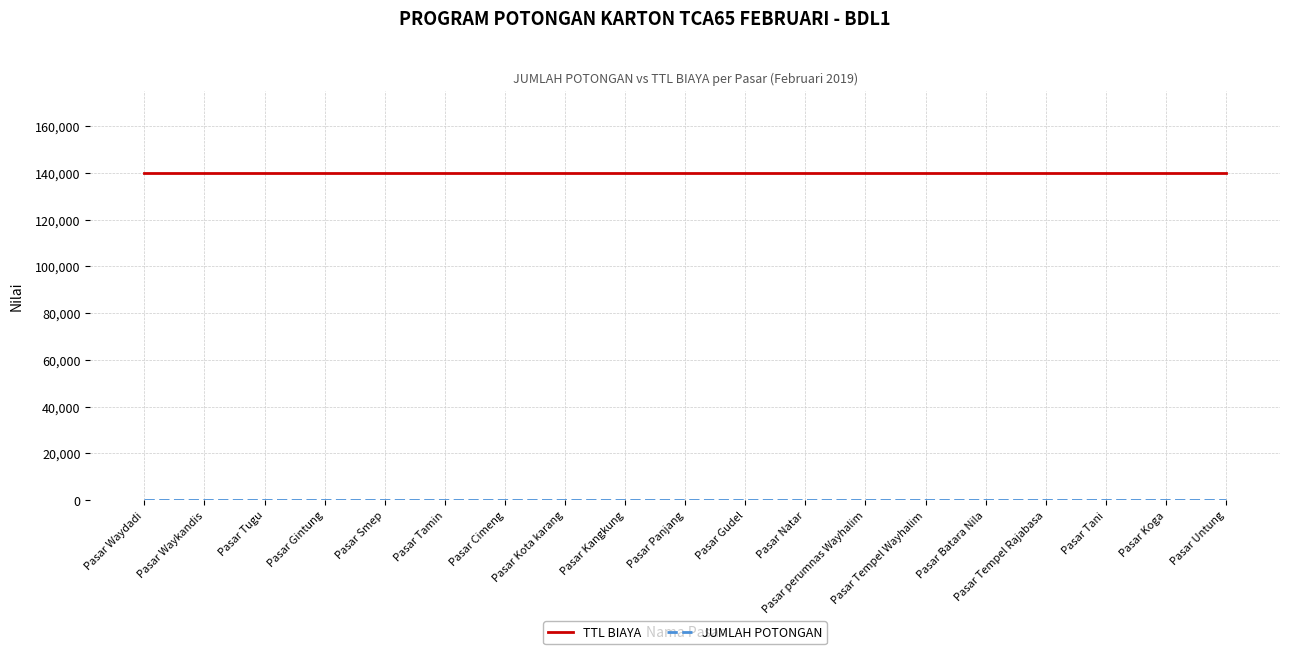

The TTL BIAYA series shows 140000 at Pasar Kota karang. True or false?

True